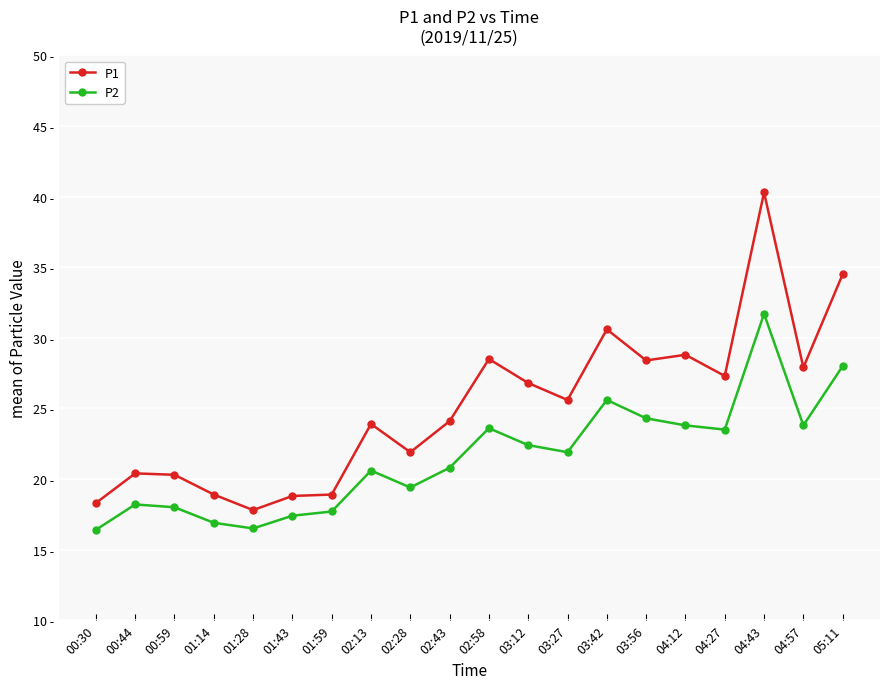

Where is the first local minimum for P1?

01:28